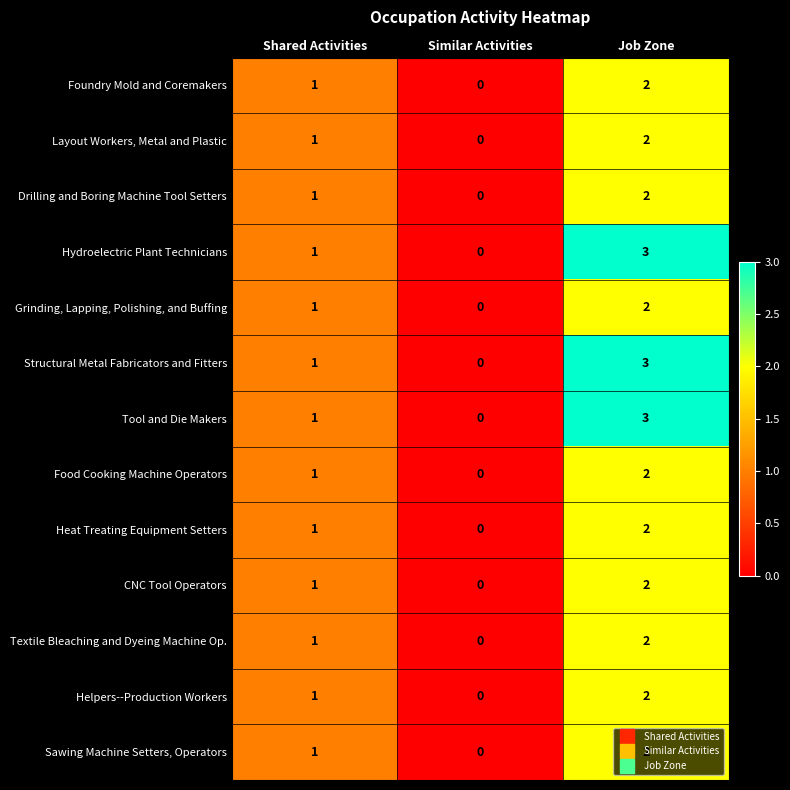

What is the total value across all series at Shared Activities?

13